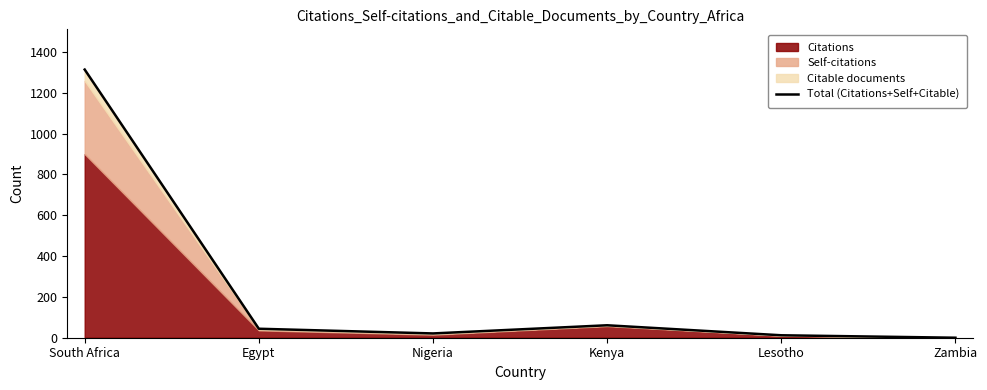

What is the label of the 6th point from the left?

Zambia